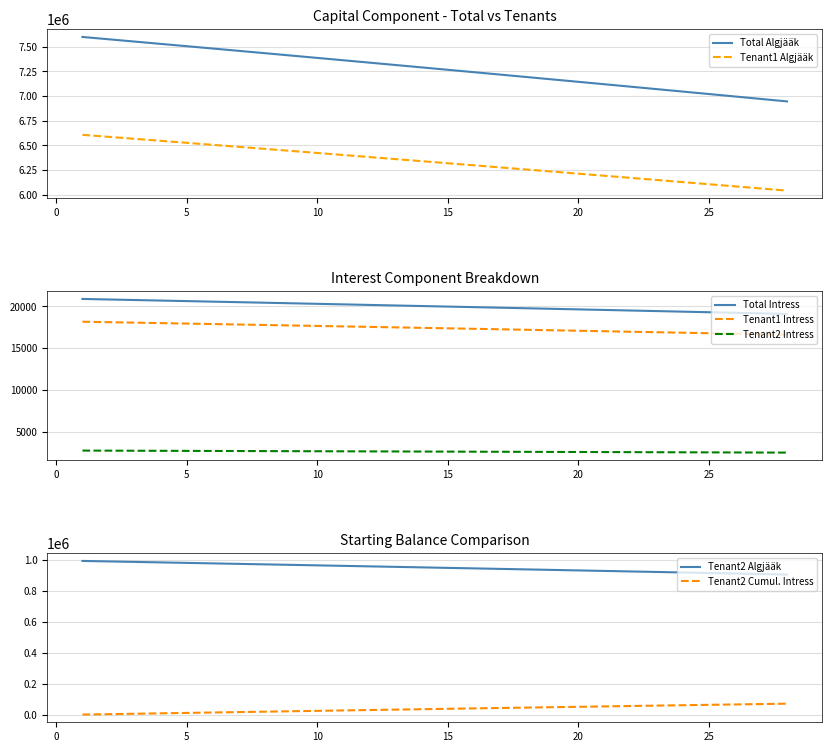

True or false: Tenant1 Algjääk and Total Algjääk intersect in this chart.

False